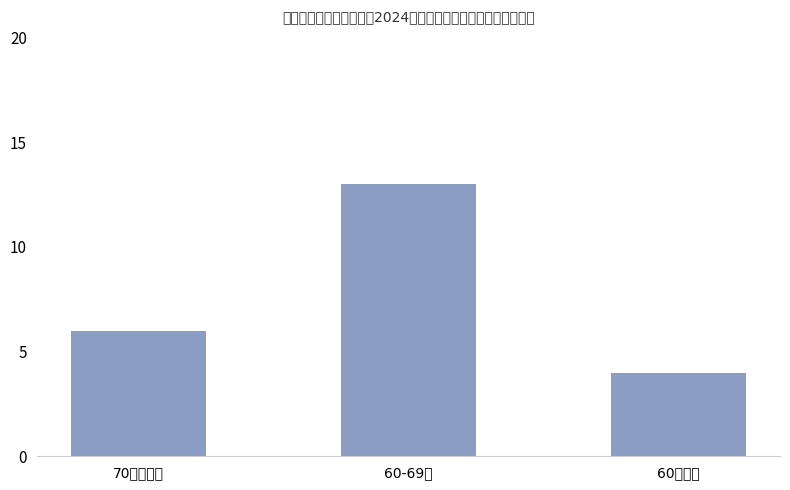

Does the chart contain any negative values?

No